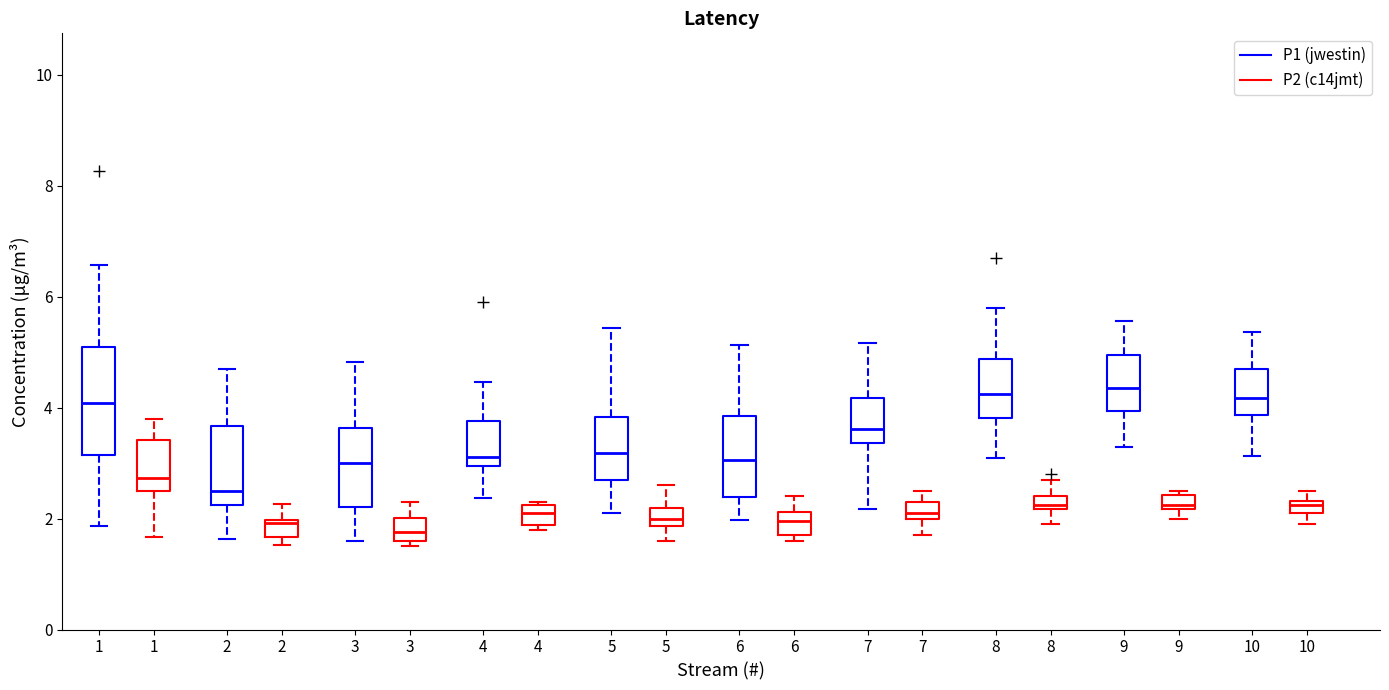

Where is the lower edge of the box for 4 (P2 (c14jmt)) on the y-axis? The values are not printed on the chart, so give them approximately, as read against the axis.

1.8